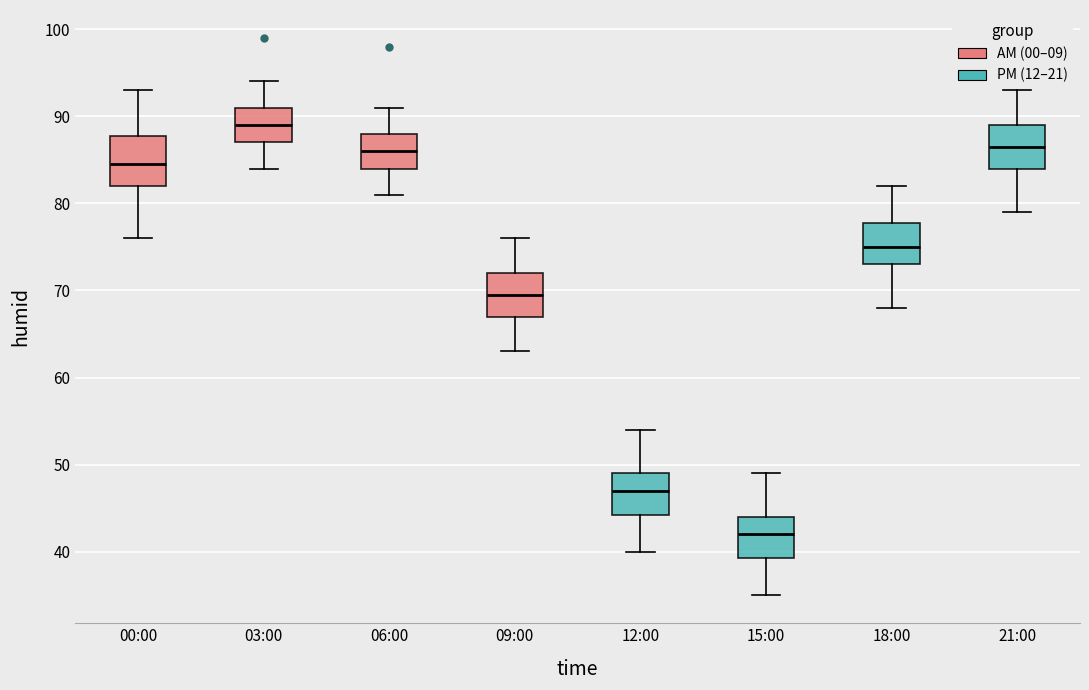

Which box has the lowest median line?

15:00